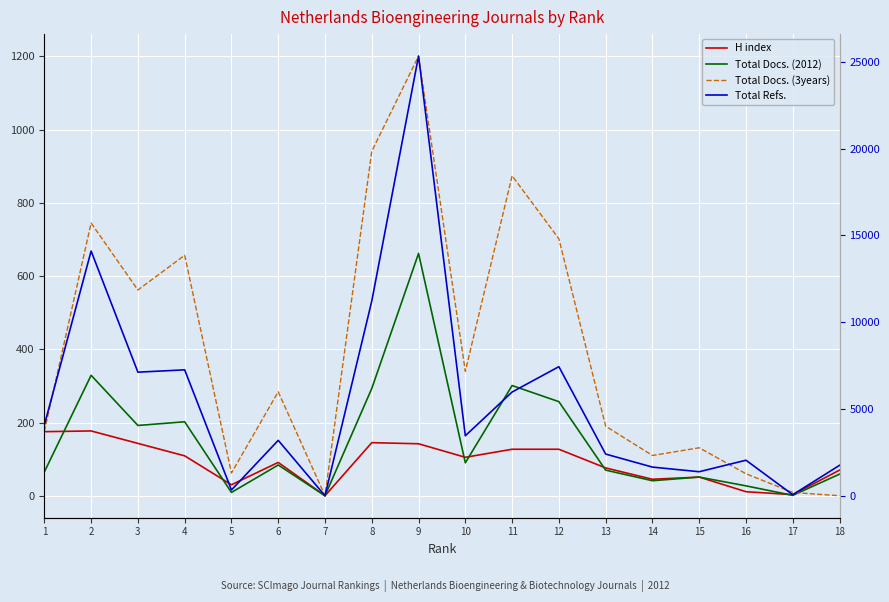

Which series changed the most between 10 and 17?

Total Refs.